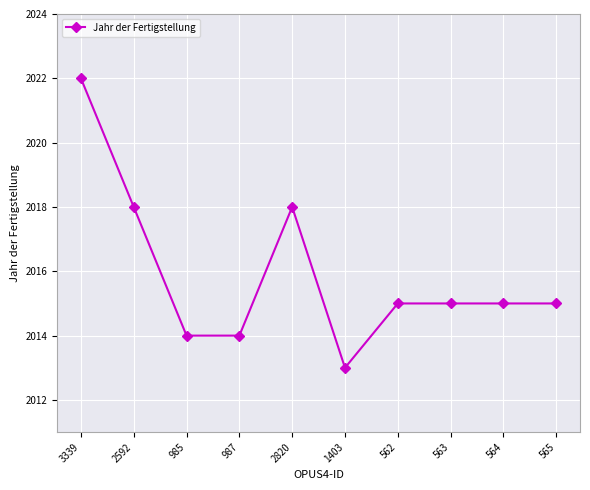

Reading right to left, transcribe all the data shown in this chart.

565=2015	564=2015	563=2015	562=2015	1403=2013	2820=2018	987=2014	985=2014	2592=2018	3339=2022